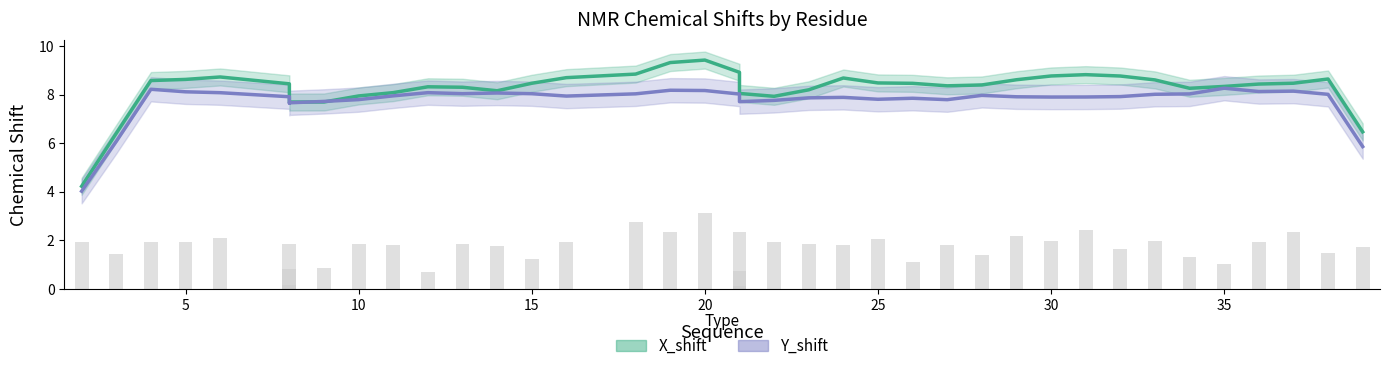

Which has a higher value, 39 or 23?

23